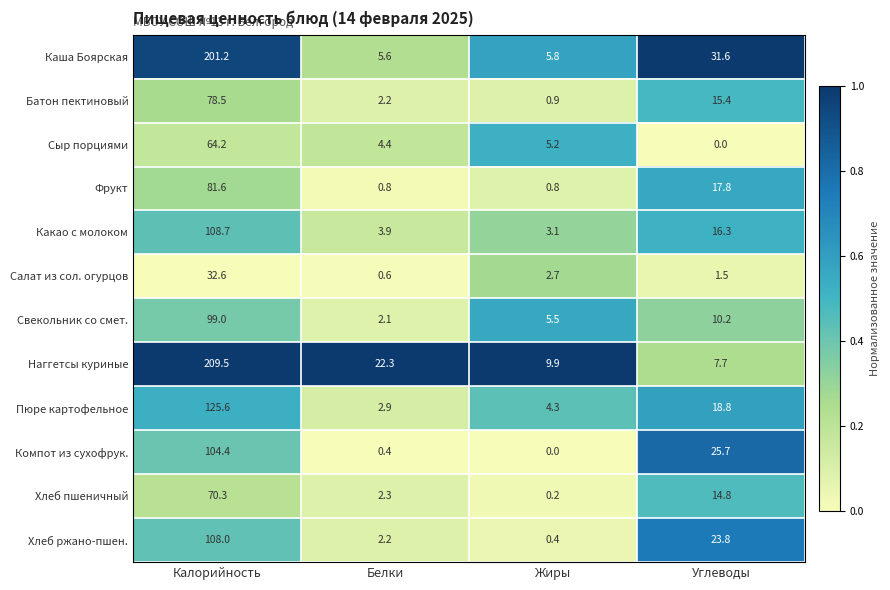

The Салат из сол. огурцов series shows 0.6 at Белки. True or false?

True